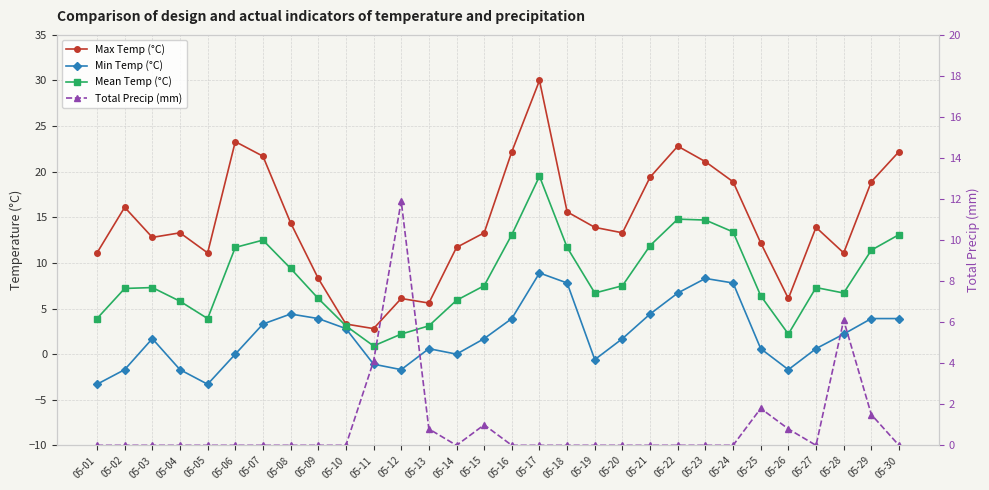

True or false: Min Temp (°C) and Max Temp (°C) cross at least once.

False